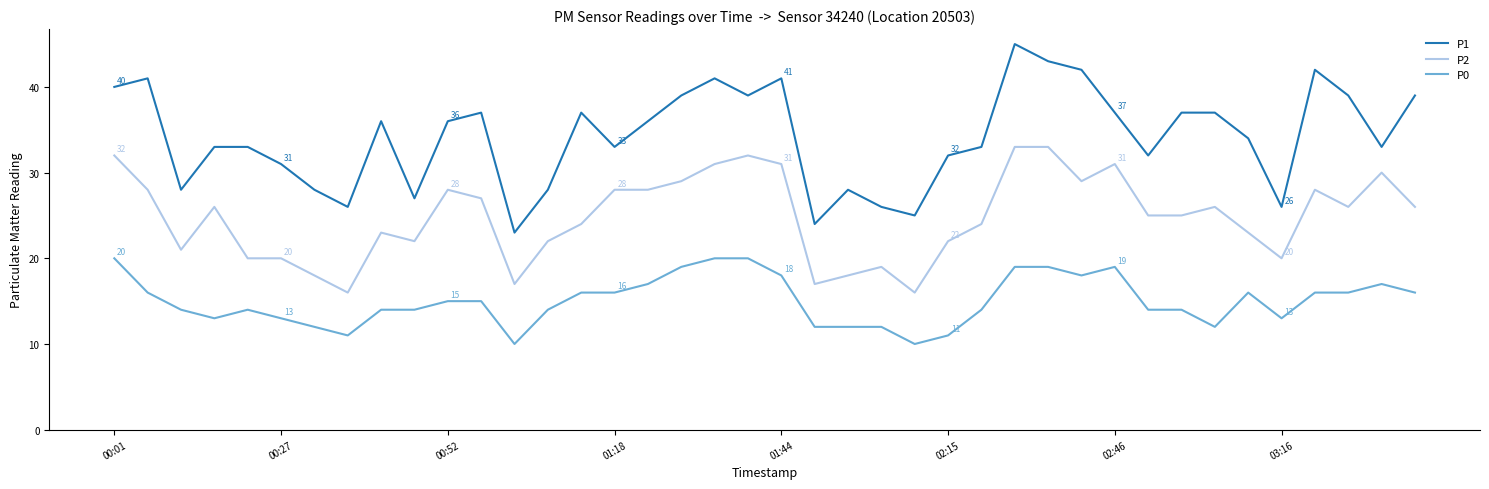

How many interior local valleys does the P1 series have?

11